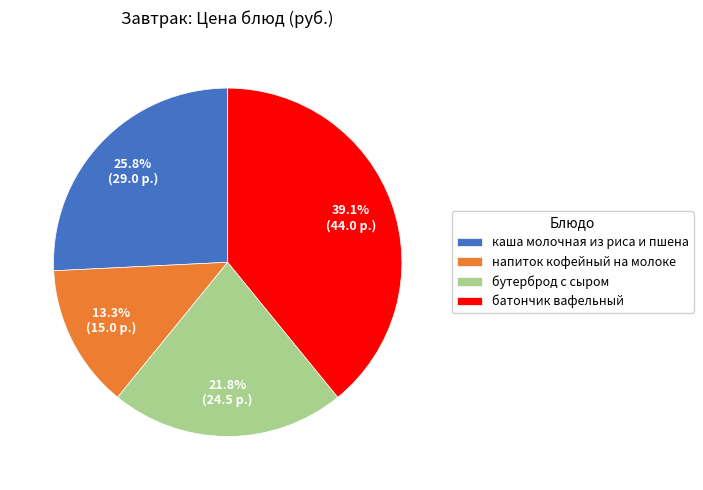

What percentage is the каша молочная из риса и пшена slice, to the nearest percent?

26%